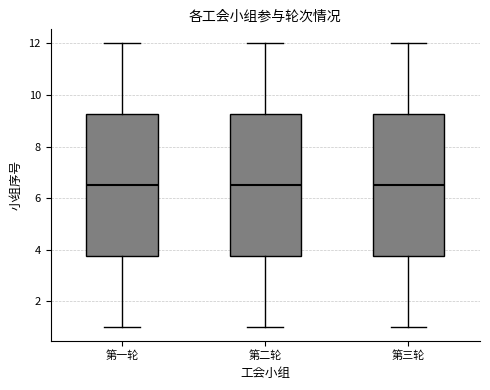

Reading left to right, read every box against the y-axis: the position of its median line, the range the box covers, and the ends of its whiskers. The values are not printed on the chart, so give them approximately, as read against the axis.

第一轮: median 6.6, box 3.8 to 9.2, whiskers 1.0 to 12.0
第二轮: median 6.6, box 3.8 to 9.2, whiskers 1.0 to 12.0
第三轮: median 6.6, box 3.8 to 9.2, whiskers 1.0 to 12.0